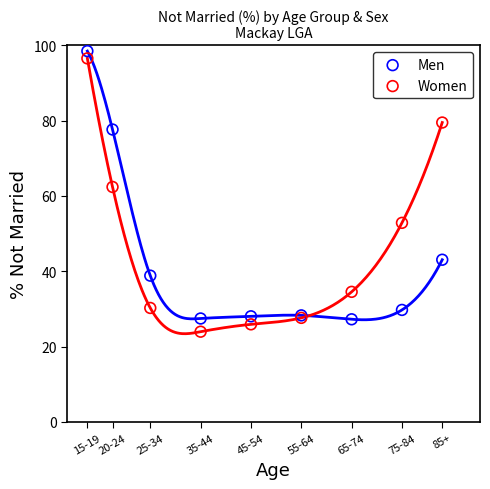

Which series reaches the minimum Y coordinate?

Women